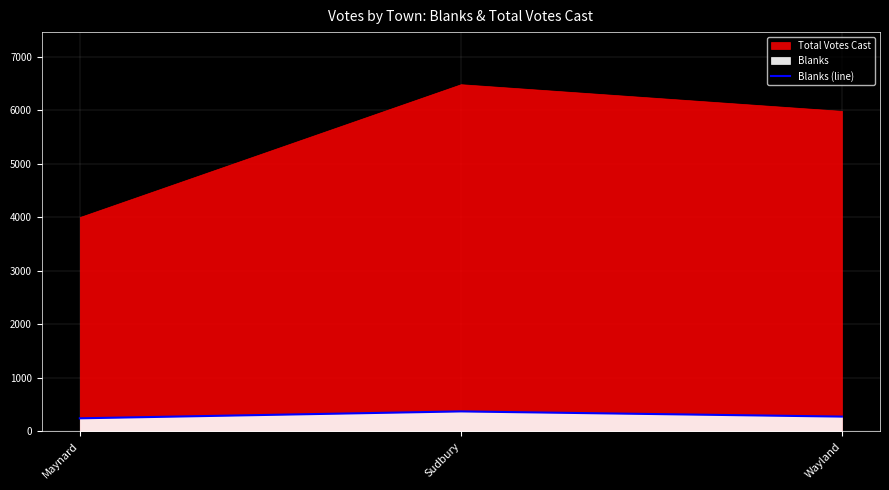

List the labels in order of value, largest first.

Sudbury, Wayland, Maynard